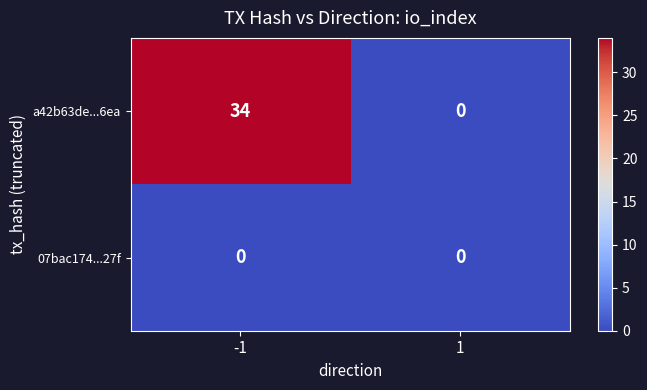

Which series changed the most between -1 and 1?

a42b63de...6ea